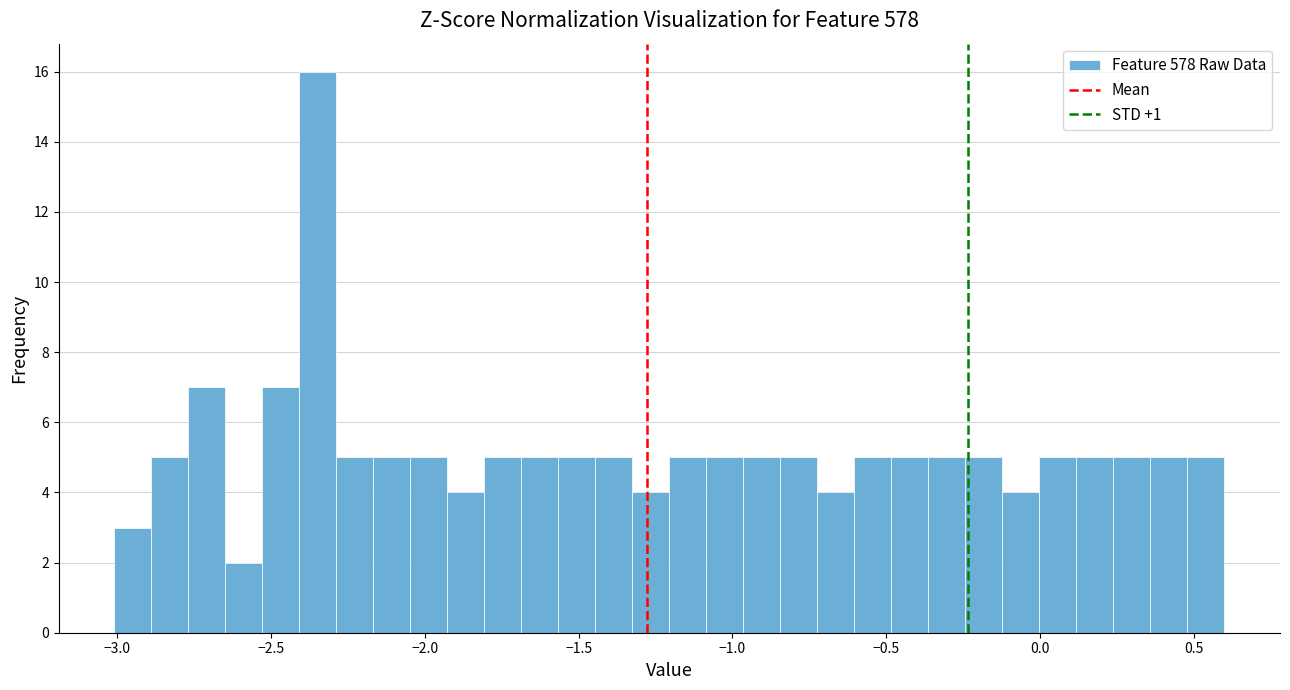

Around what value on the x-axis is the tallest bar? Give the approximate position of its centre, as read against the axis.

-2.35